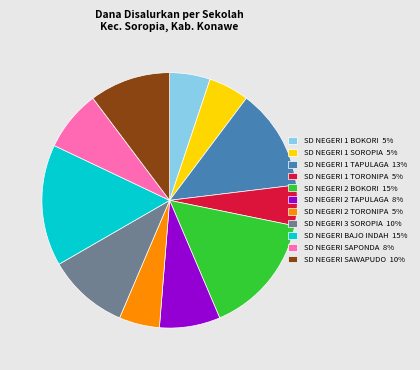

Approximately how many times larger is the value at SD NEGERI 1 TAPULAGA 13% compared to SD NEGERI 2 TORONIPA 5%?

2.5